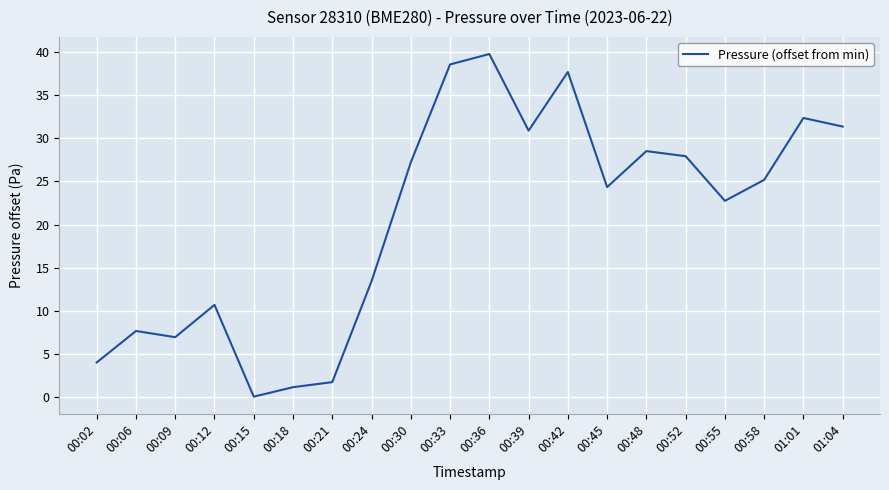

Which label corresponds to the largest value in the chart?

00:36